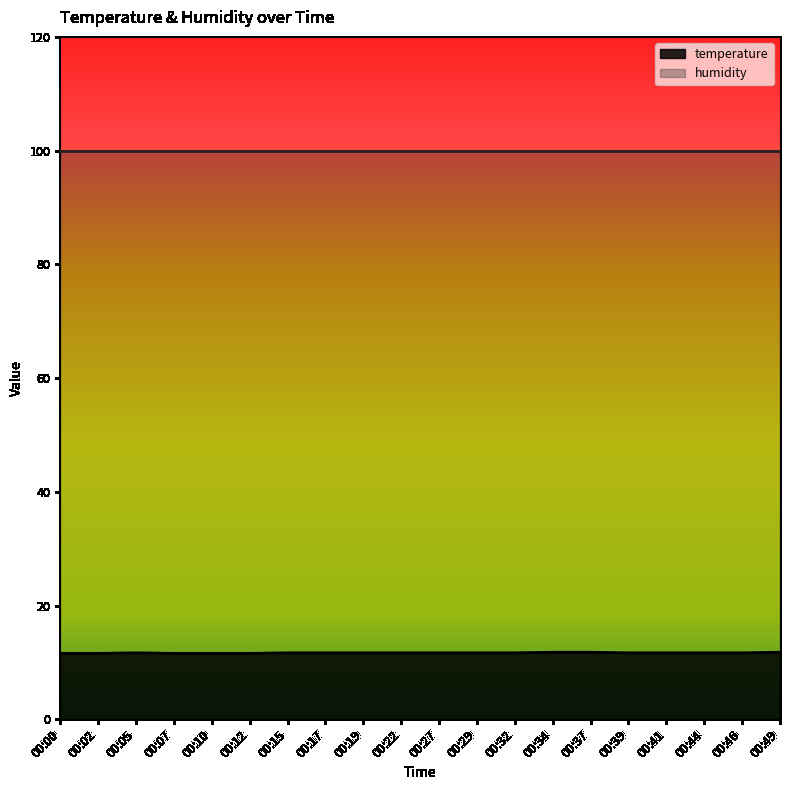

What is the difference between the maximum and minimum values?

0.2